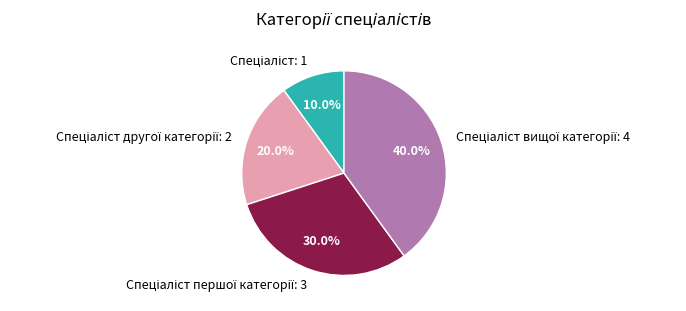

Is there any slice that represents more than half of the pie?

No